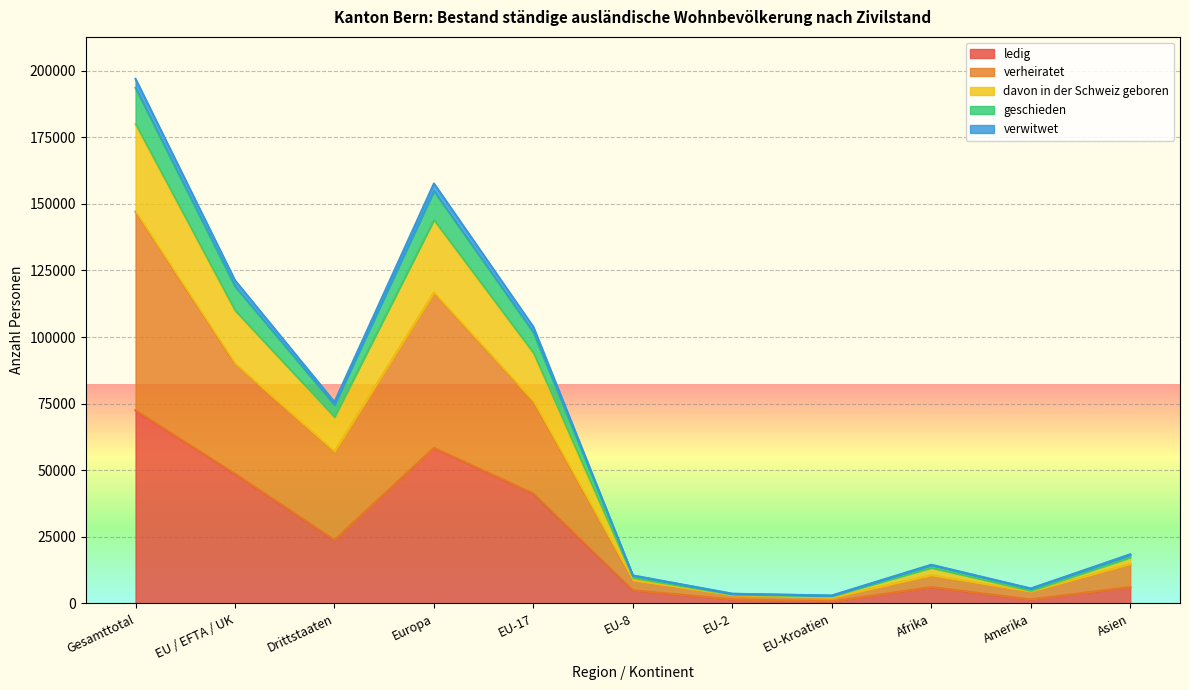

The value of verheiratet at Afrika is 17222. True or false?

False